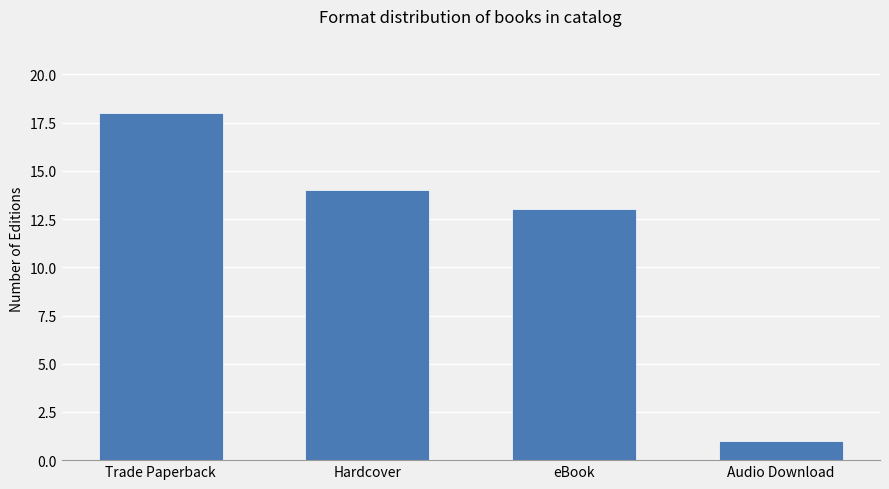

Approximately how many times larger is the value at eBook compared to Audio Download?

13.0